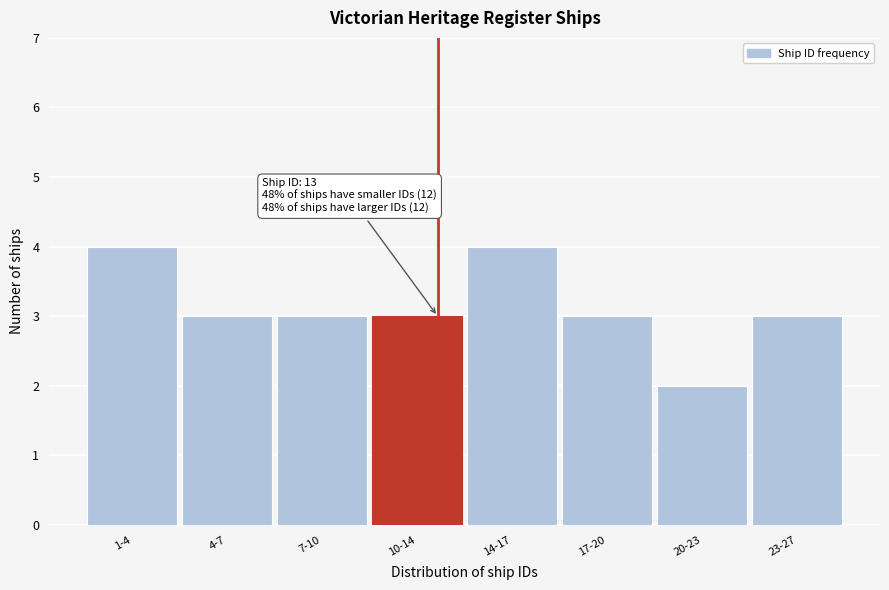

Reading right to left, transcribe all the data shown in this chart.

23-27=3	20-23=2	17-20=3	14-17=4	10-14=3	7-10=3	4-7=3	1-4=4